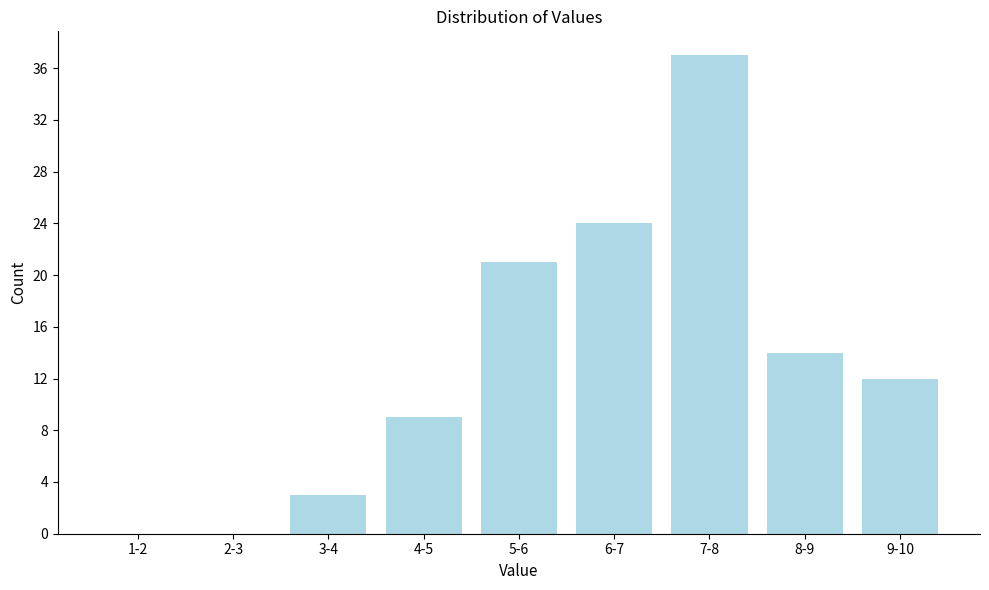

Reading left to right, what are all the values shown in this chart?

1-2=0	2-3=0	3-4=3	4-5=9	5-6=21	6-7=24	7-8=37	8-9=14	9-10=12